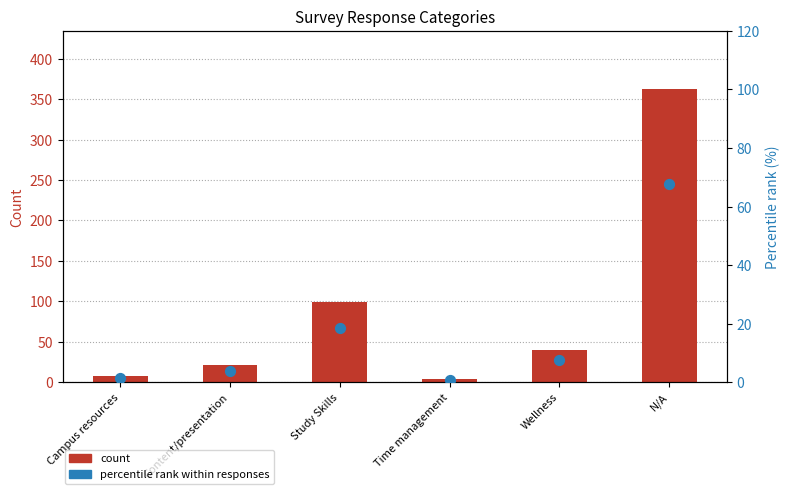

Which series has the widest spread of Y values?

Count